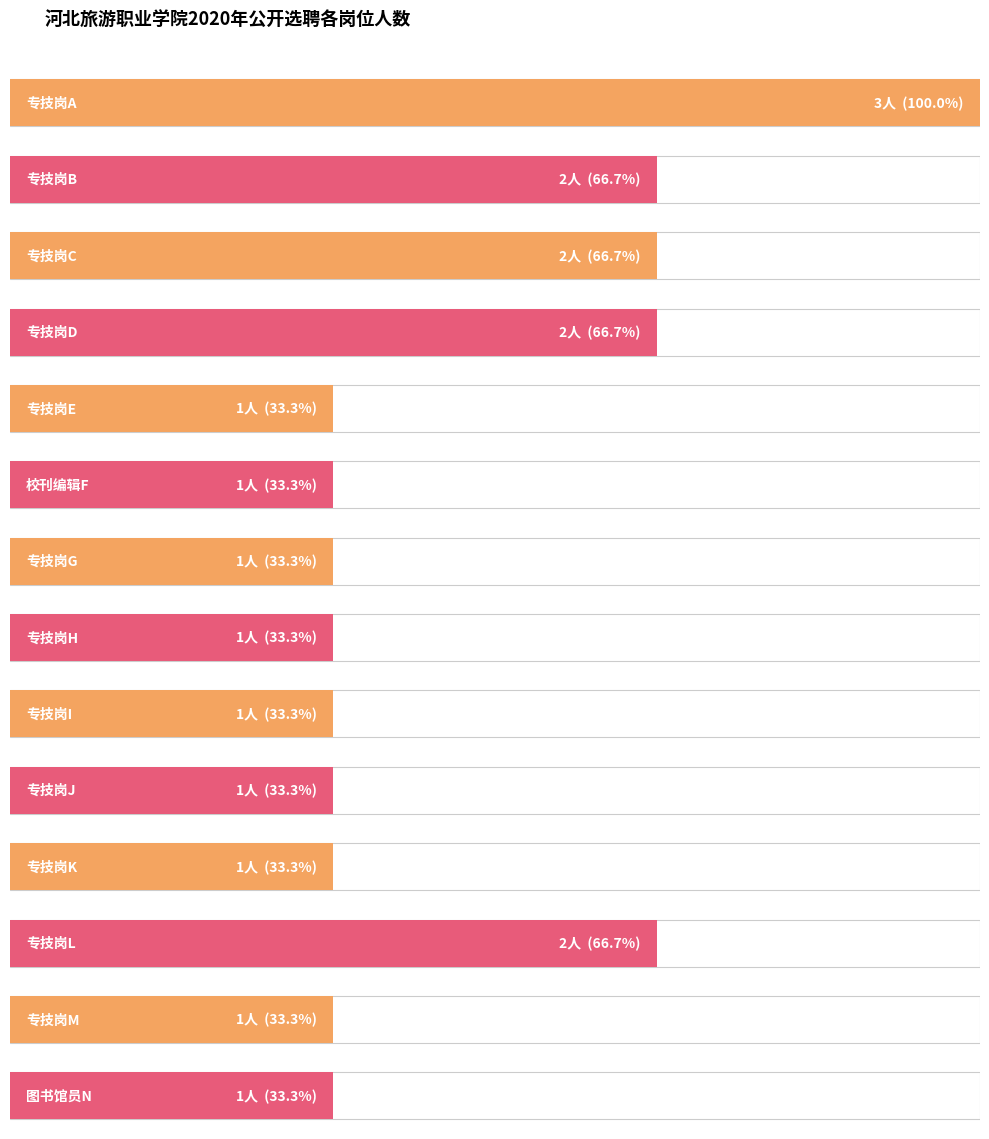

What position from the left is 专技岗L?

12